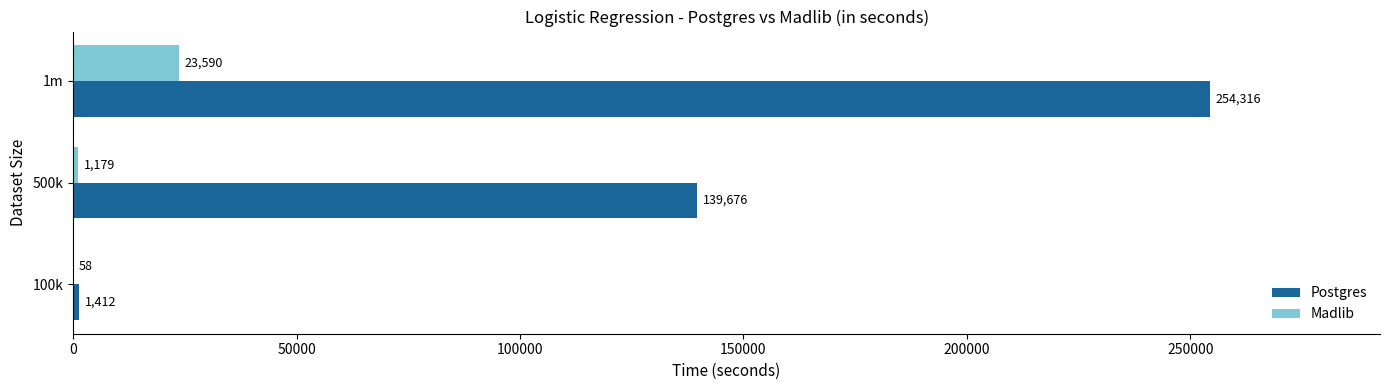

True or false: Madlib has a value of 58 at 100k.

True